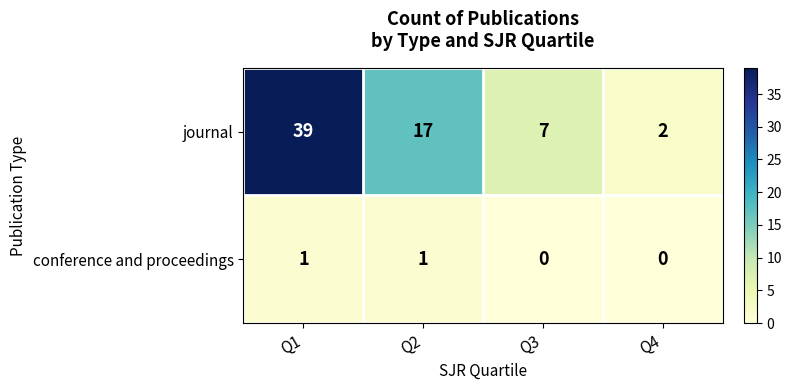

Reading left to right, what are all the values shown in this chart?

journal: 39	17	7	2
conference and proceedings: 1	1	0	0